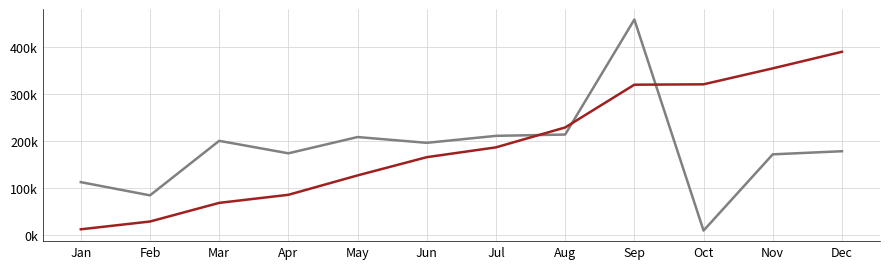

Does the chart have visible grid lines?

Yes